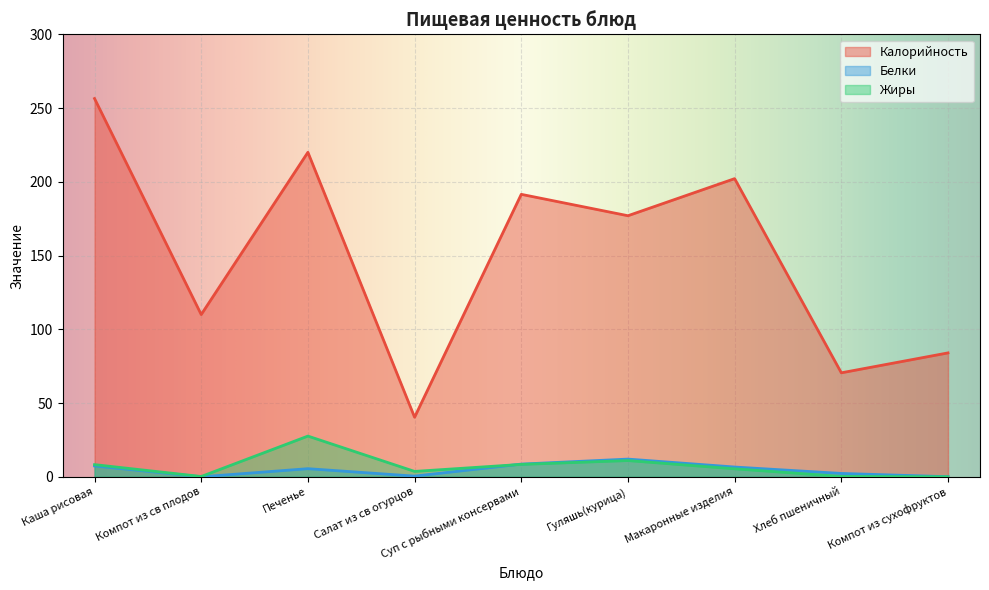

Where is the first local minimum for Калорийность?

Компот из св плодов